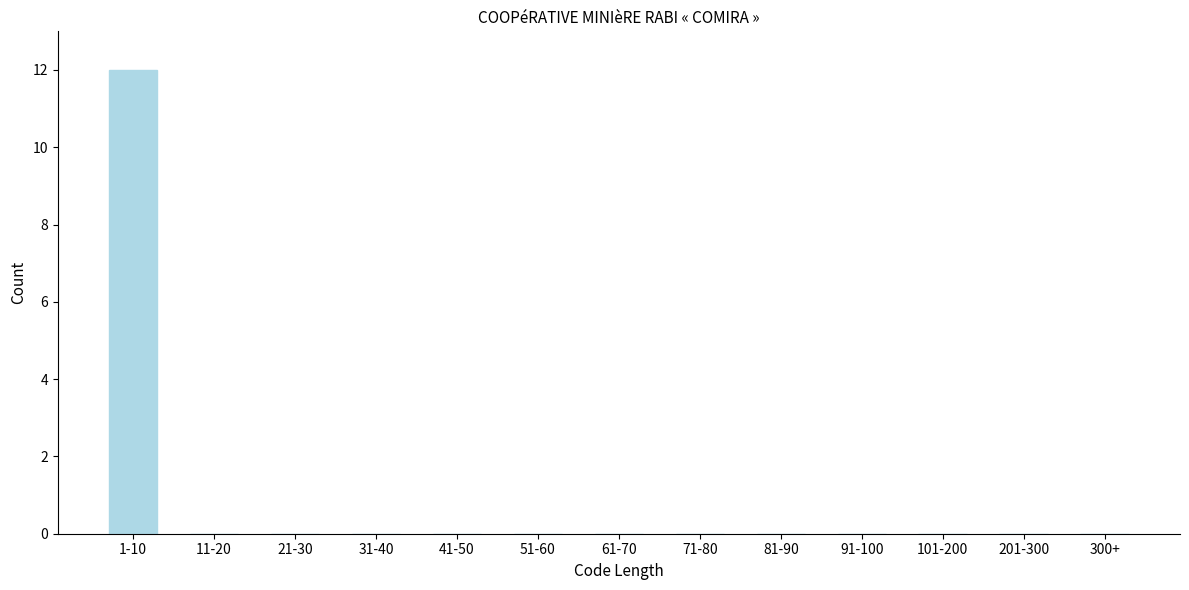

Reading left to right, extract all data points from this chart.

1-10=12	11-20=0	21-30=0	31-40=0	41-50=0	51-60=0	61-70=0	71-80=0	81-90=0	91-100=0	101-200=0	201-300=0	300+=0